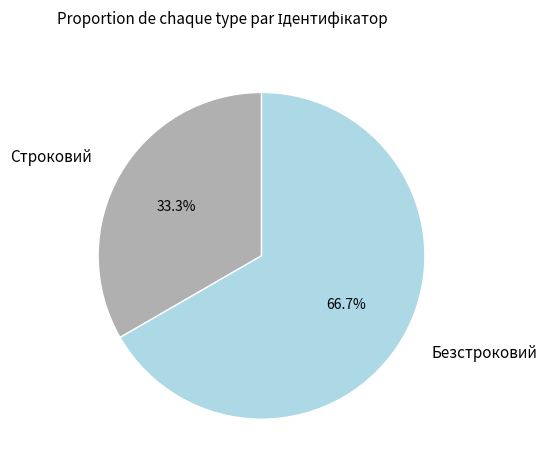

To the nearest percent, what is the difference between the Безстроковий and Строковий slice percentages?

33%